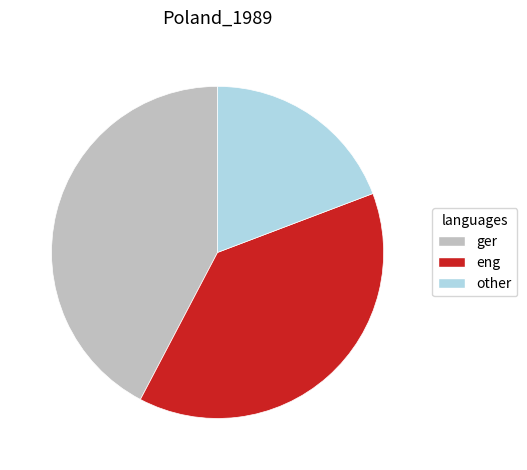

How many slices are in this pie chart?

3